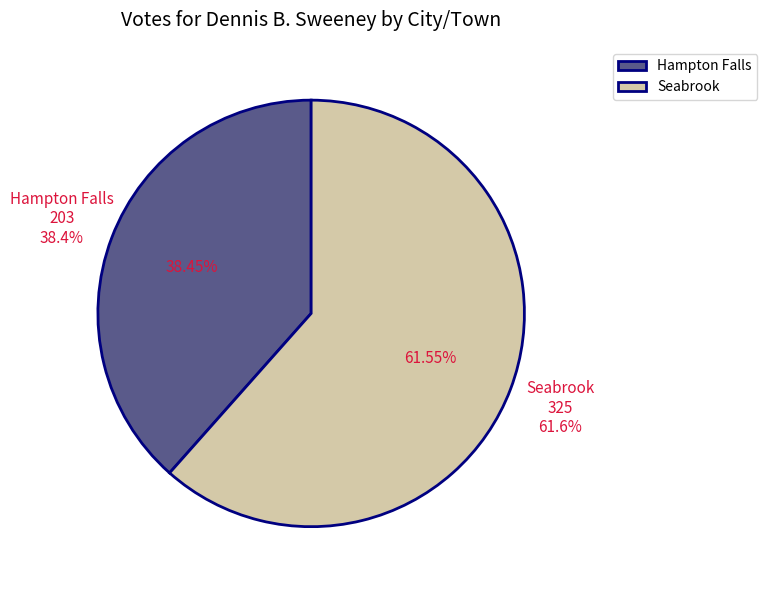

The Hampton Falls slice represents 38% of the pie. True or false?

True